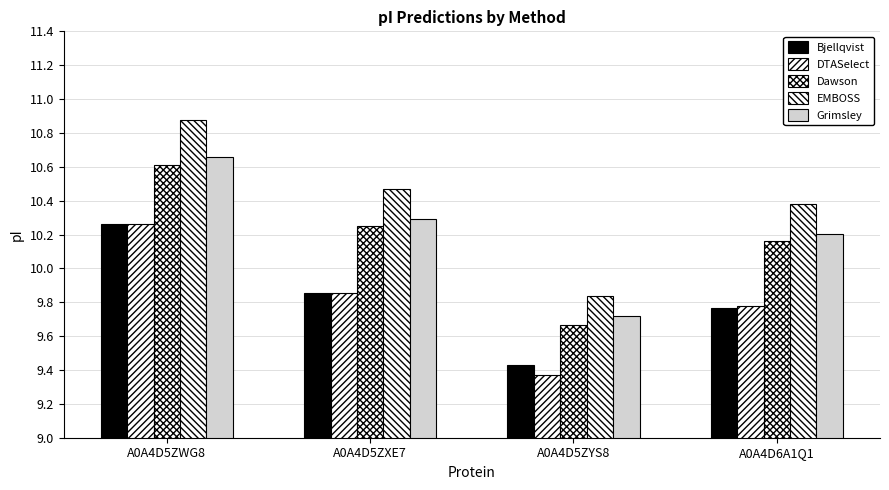

The Grimsley series shows 10.2 at A0A4D6A1Q1. True or false?

True